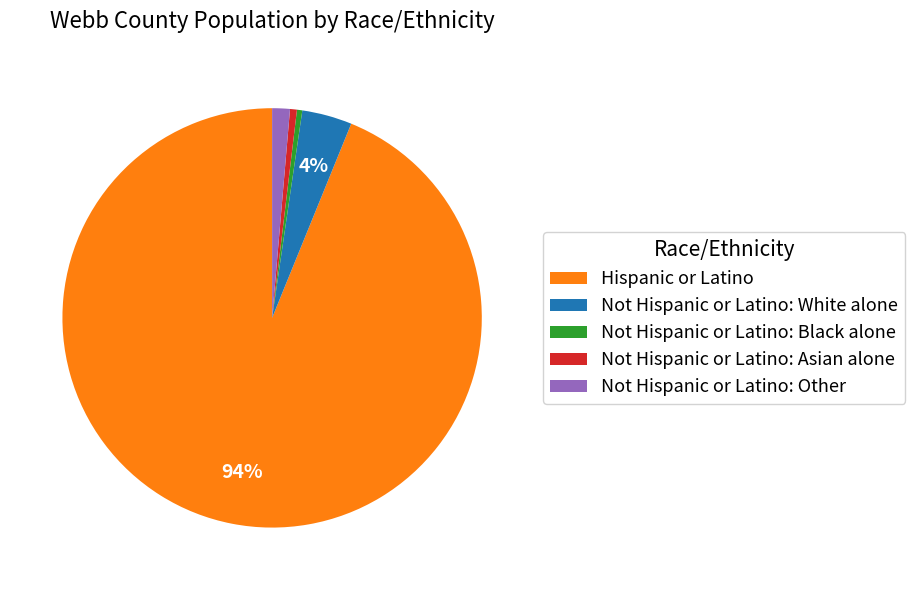

To the nearest percent, what is the average slice percentage?

20%